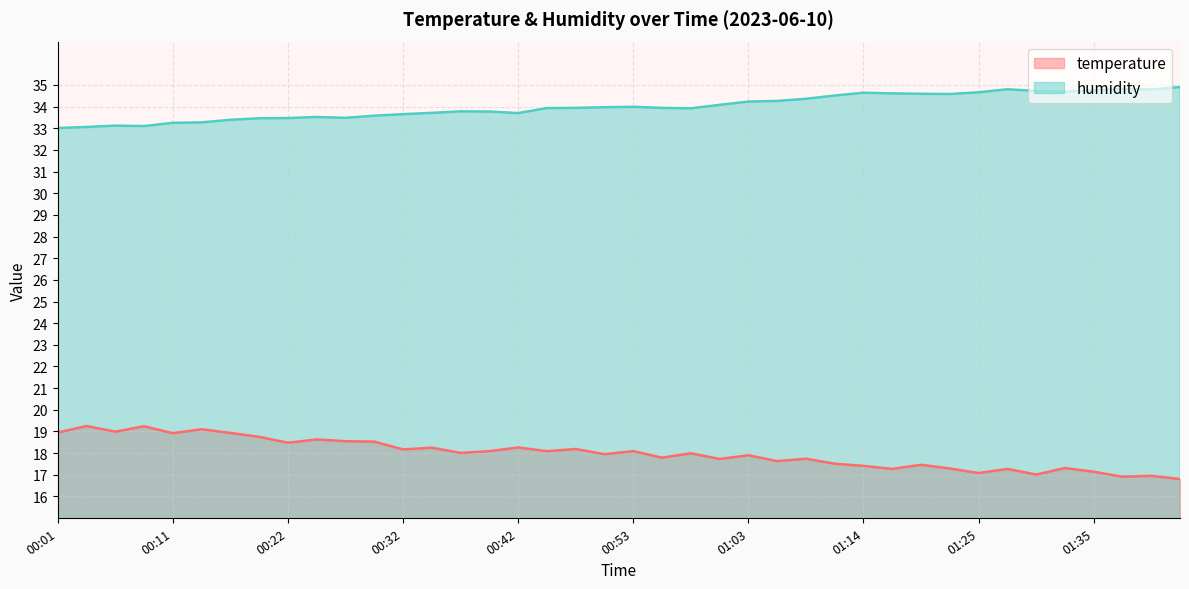

How many lines are shown in the chart?

2